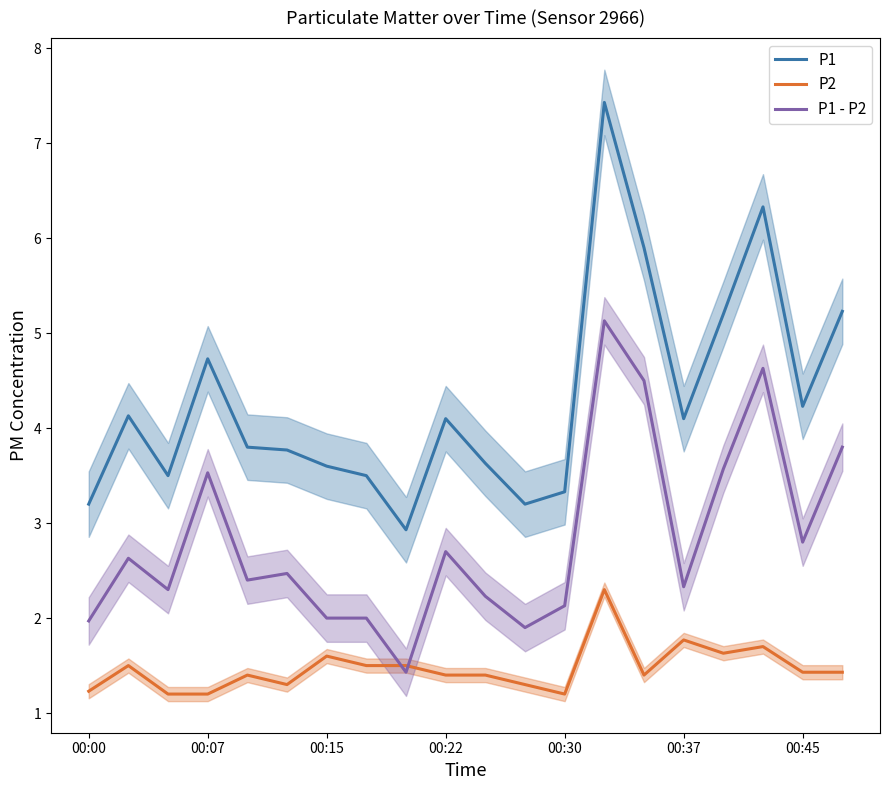

Is it true that P2 equals 2.0 at 00:00?

False